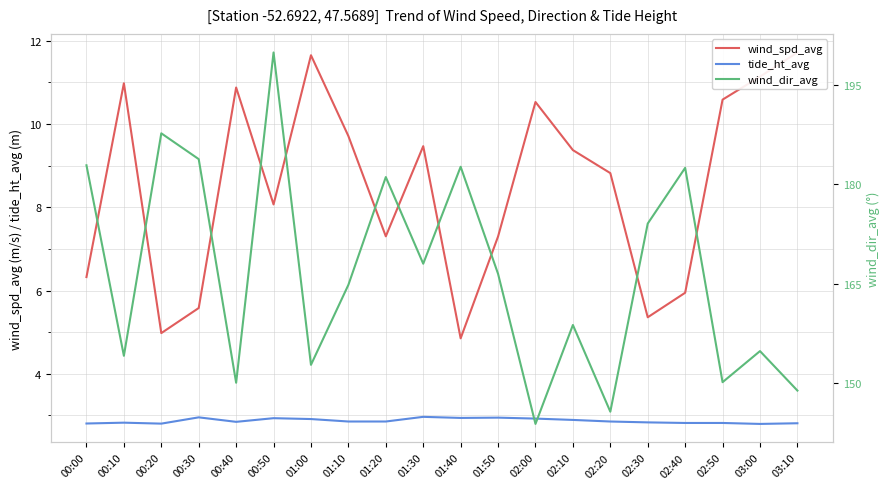

True or false: tide_ht_avg and wind_dir_avg cross at least once.

False